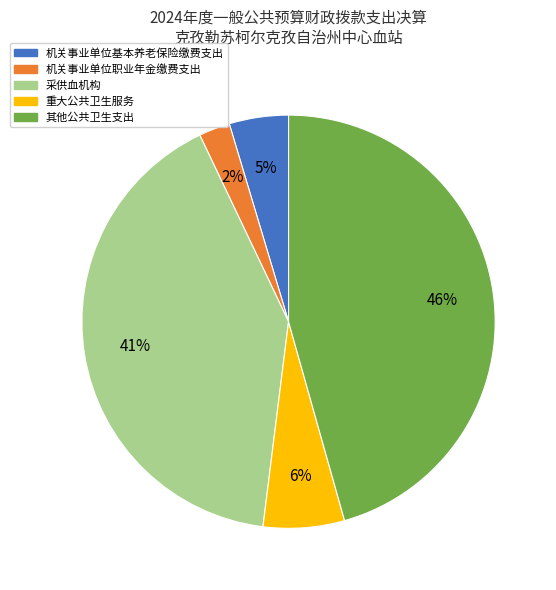

Is the sum of 机关事业单位职业年金缴费支出 and 重大公共卫生服务 greater than half?

No